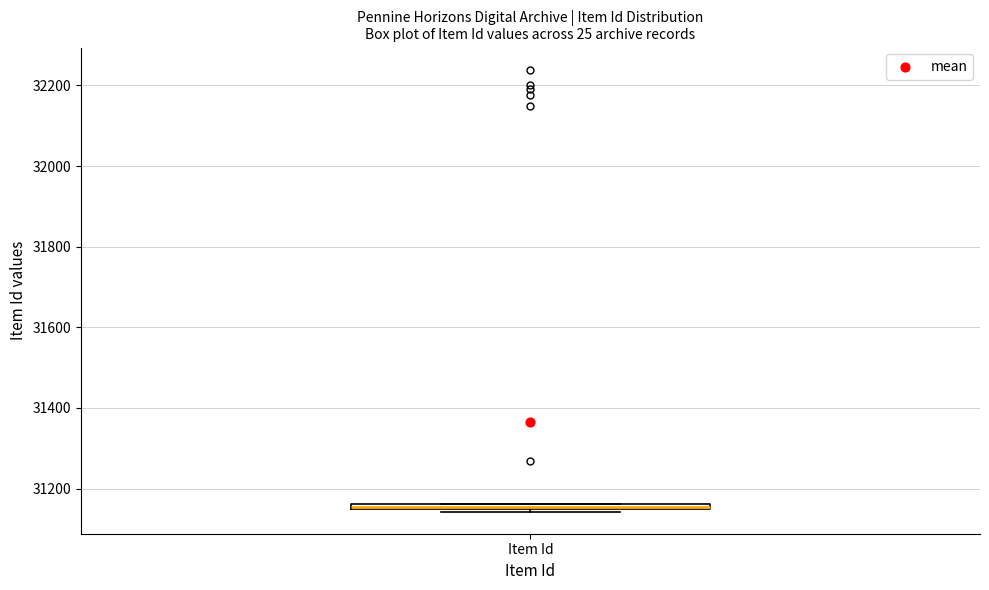

Where is the upper edge of the box for Item Id on the y-axis? The values are not printed on the chart, so give them approximately, as read against the axis.

31160